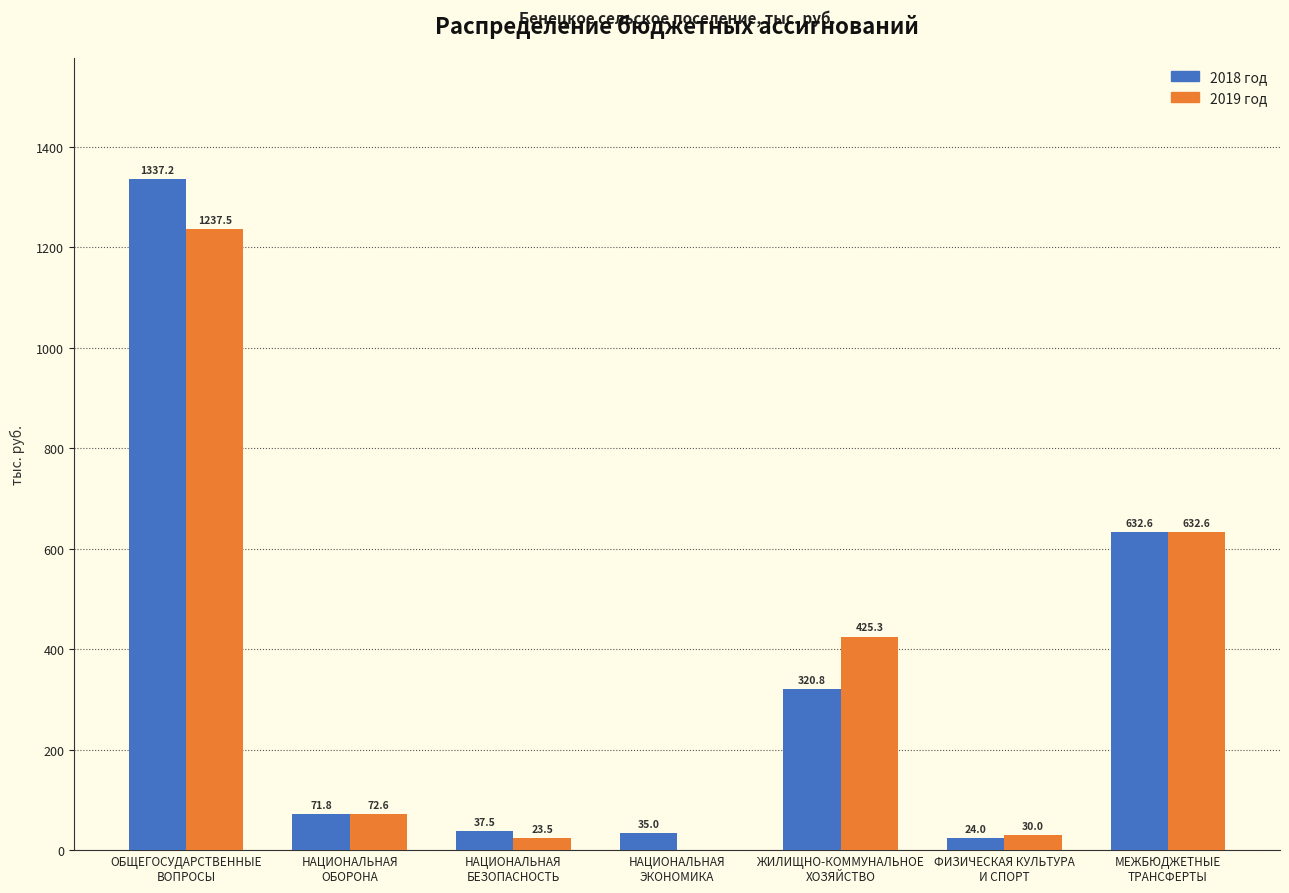

What is the maximum value shown in the chart?

1337.2